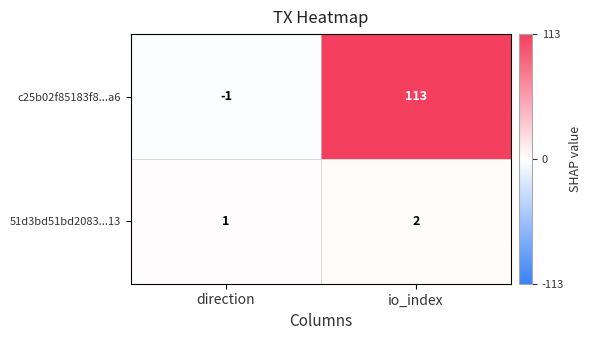

What is the spread (max minus min) of values at io_index?

111